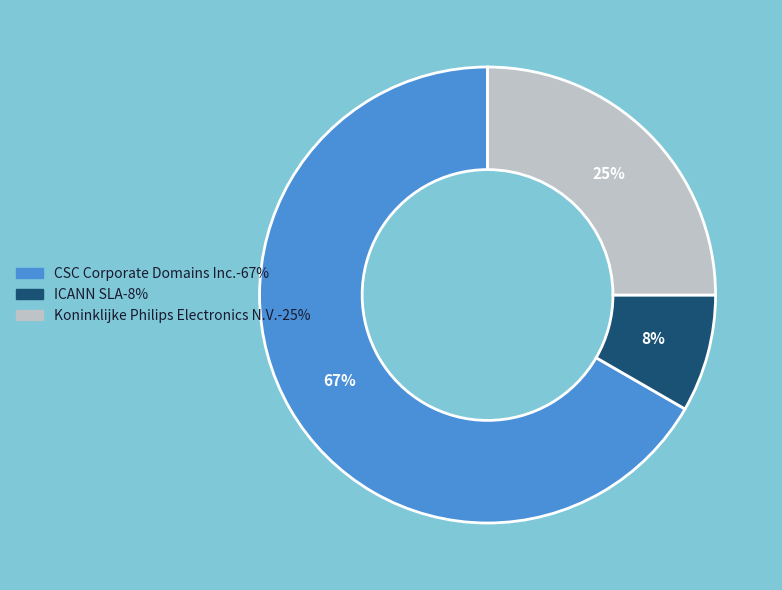

To the nearest percent, what is the average slice percentage?

33%